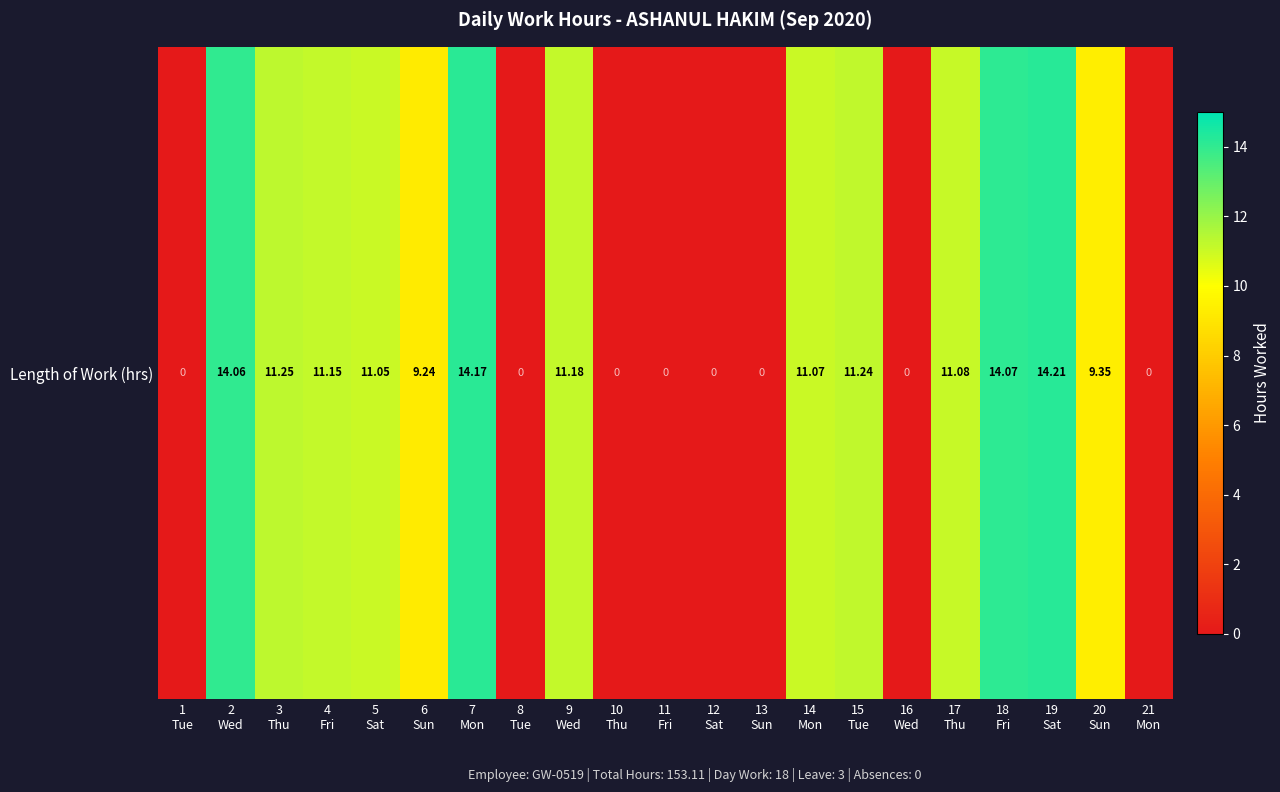

The chart shows a value of 5.8 at 20
Sun. True or false?

False